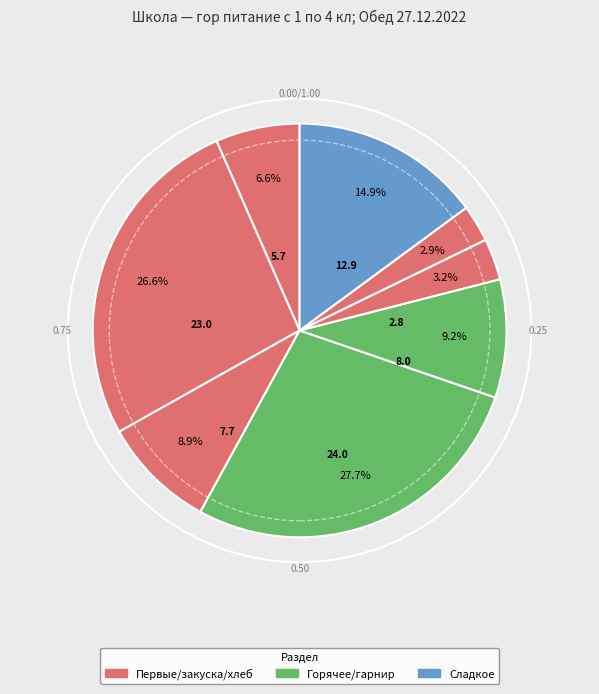

Count the number of slices in the pie.

8